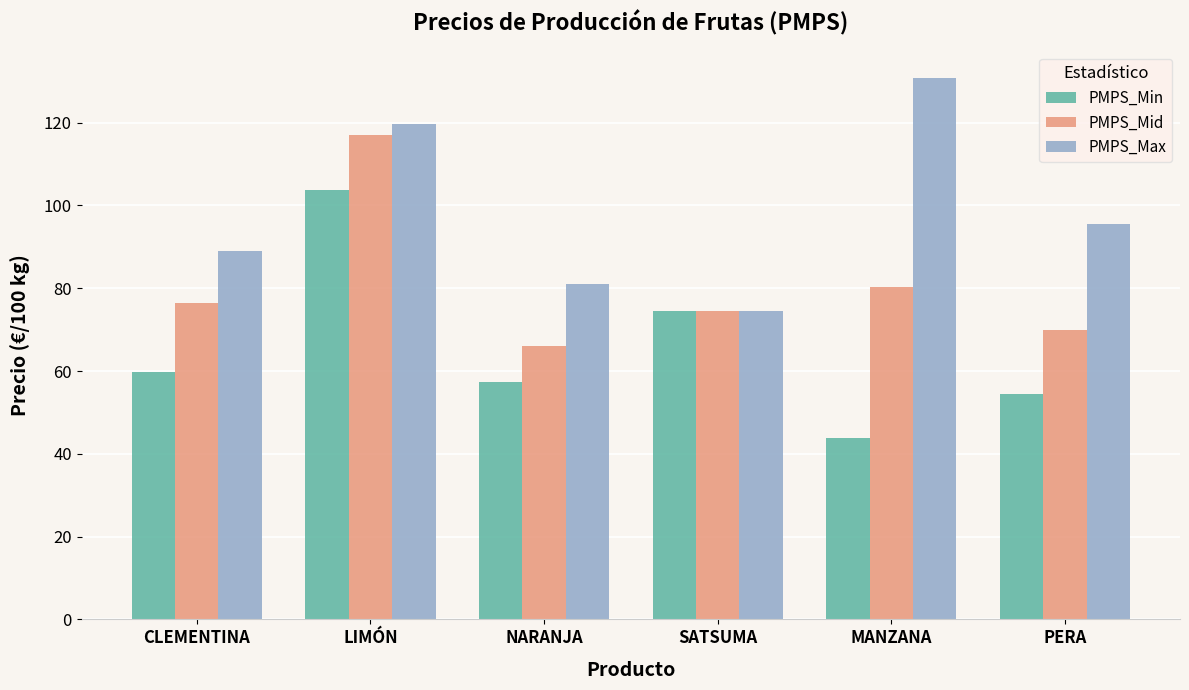

What is the label of the 2nd bar from the right?

MANZANA